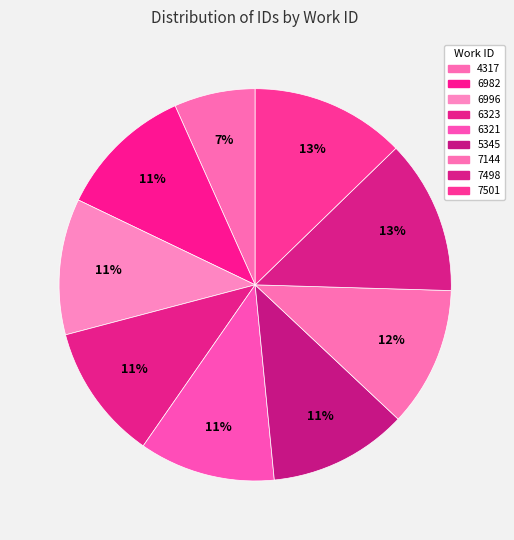

To the nearest percent, what percentage of the pie is 7498?

13%